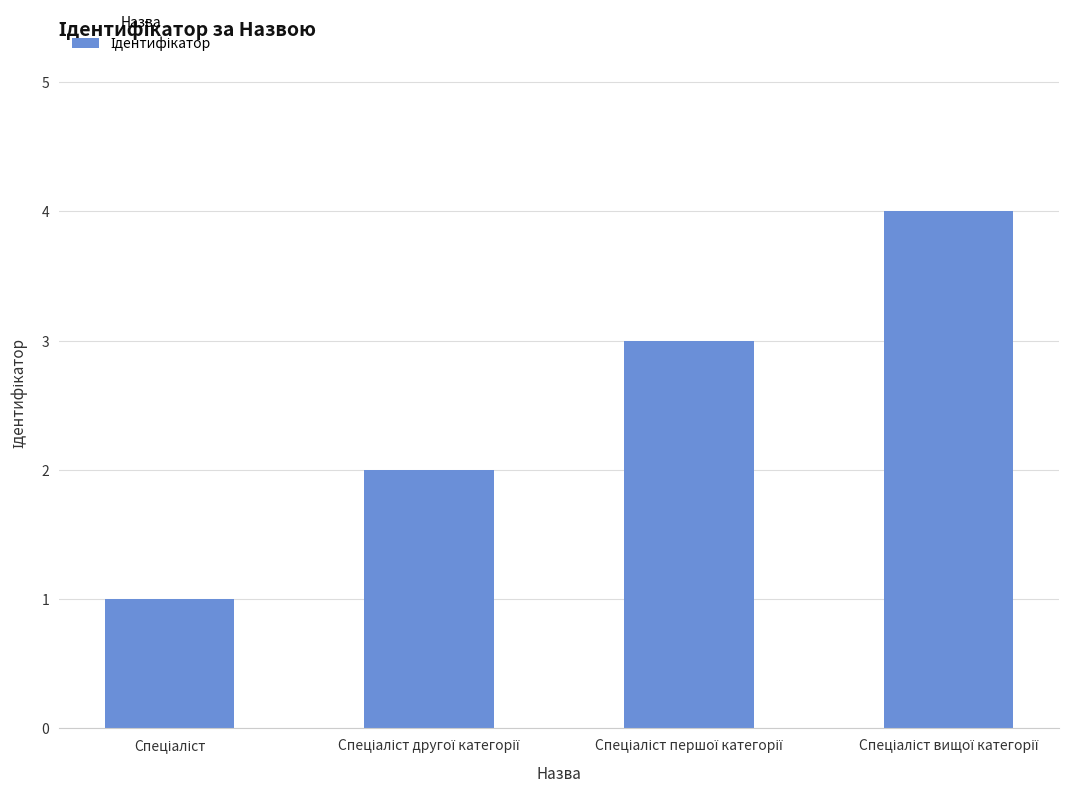

What is the difference between the maximum and minimum values?

3